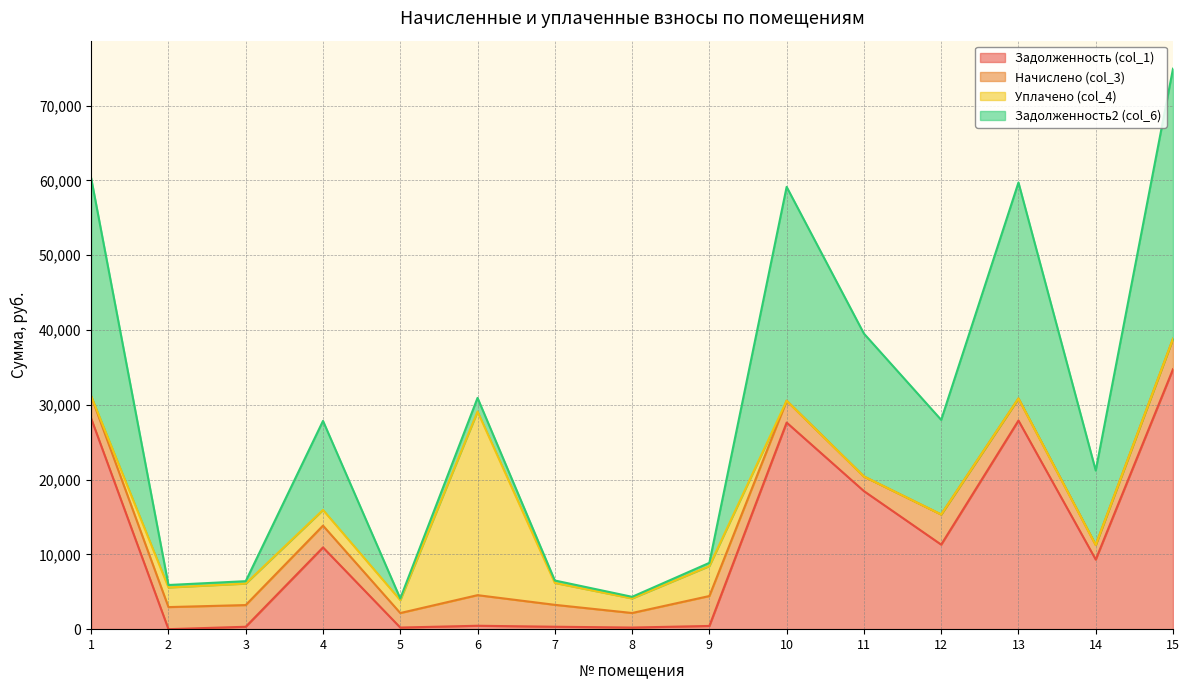

True or false: Задолженность (col_1) and Задолженность2 (col_6) intersect in this chart.

False